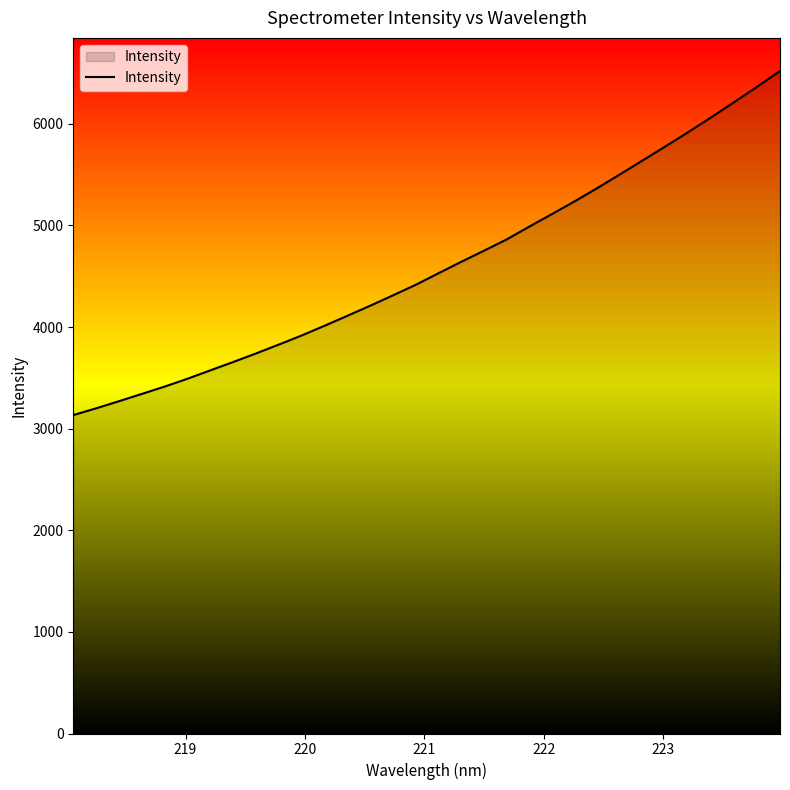

What is the maximum value shown in the chart?

6519.2